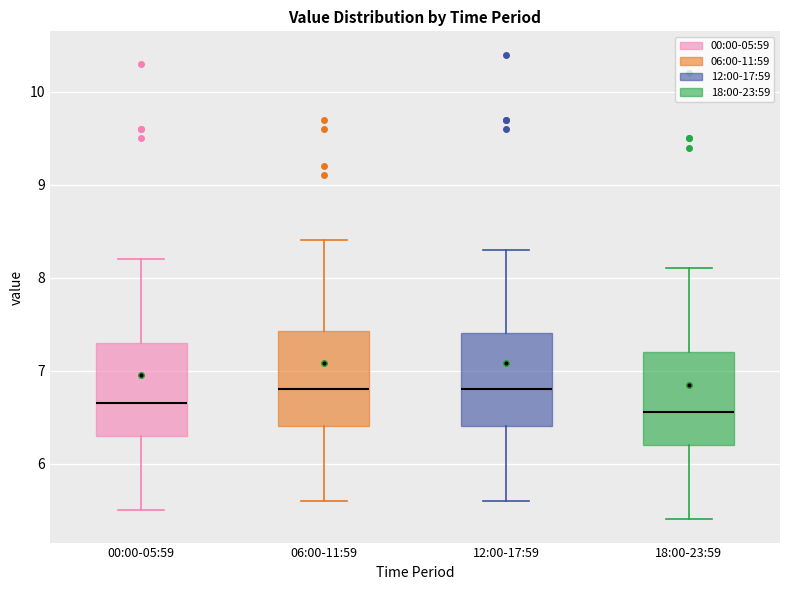

Which box has the lowest median line?

18:00-23:59